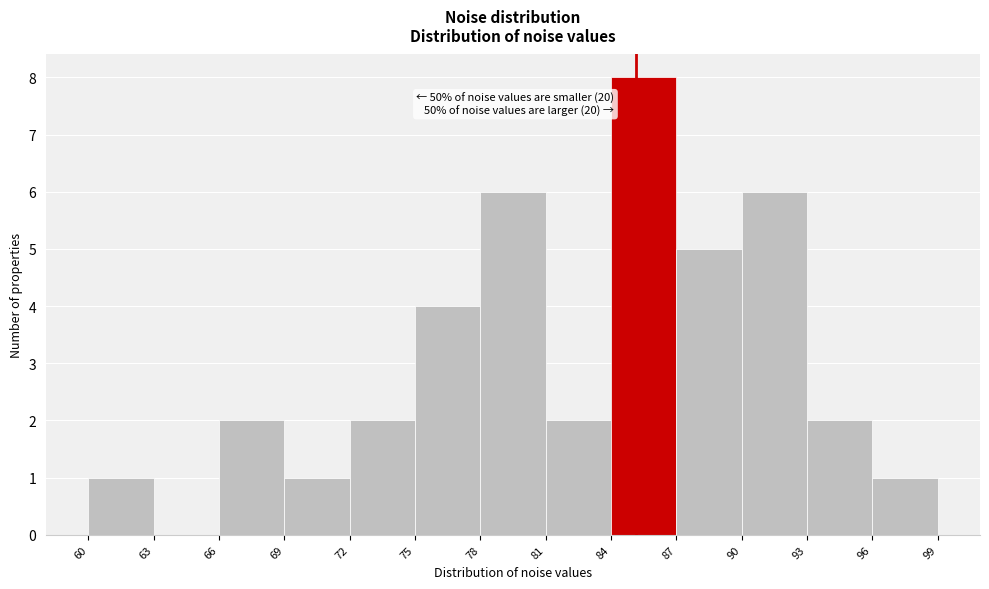

Over which range of the x-axis is the bar tallest?

84 to 87